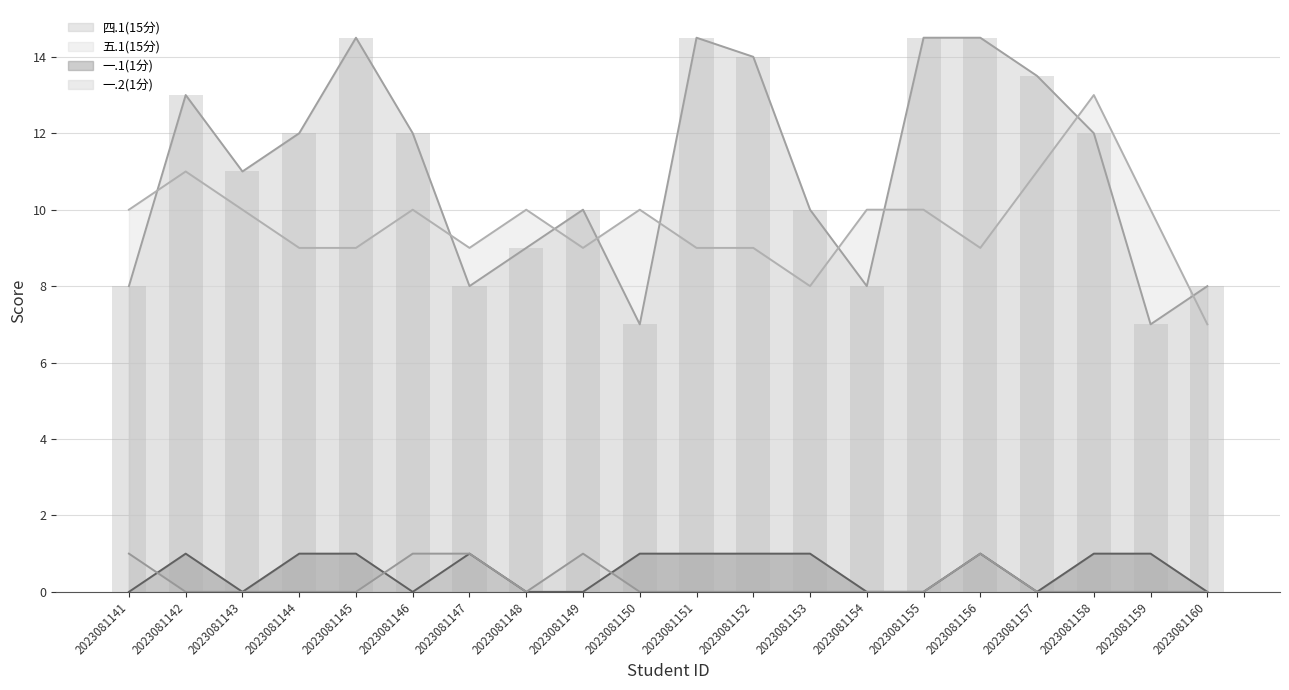

Reading left to right, list all the values displayed in this chart.

四.1(15分): 8.0	13.0	11.0	12.0	14.5	12.0	8.0	9.0	10.0	7.0	14.5	14.0	10.0	8.0	14.5	14.5	13.5	12.0	7.0	8.0
五.1(15分): 10.0	11.0	10.0	9.0	9.0	10.0	9.0	10.0	9.0	10.0	9.0	9.0	8.0	10.0	10.0	9.0	11.0	13.0	10.0	7.0
一.1(1分): 0.0	1.0	0.0	1.0	1.0	0.0	1.0	0.0	0.0	1.0	1.0	1.0	1.0	0.0	0.0	1.0	0.0	1.0	1.0	0.0
一.2(1分): 1.0	0.0	0.0	0.0	0.0	1.0	1.0	0.0	1.0	0.0	0.0	0.0	0.0	0.0	0.0	1.0	0.0	0.0	0.0	0.0